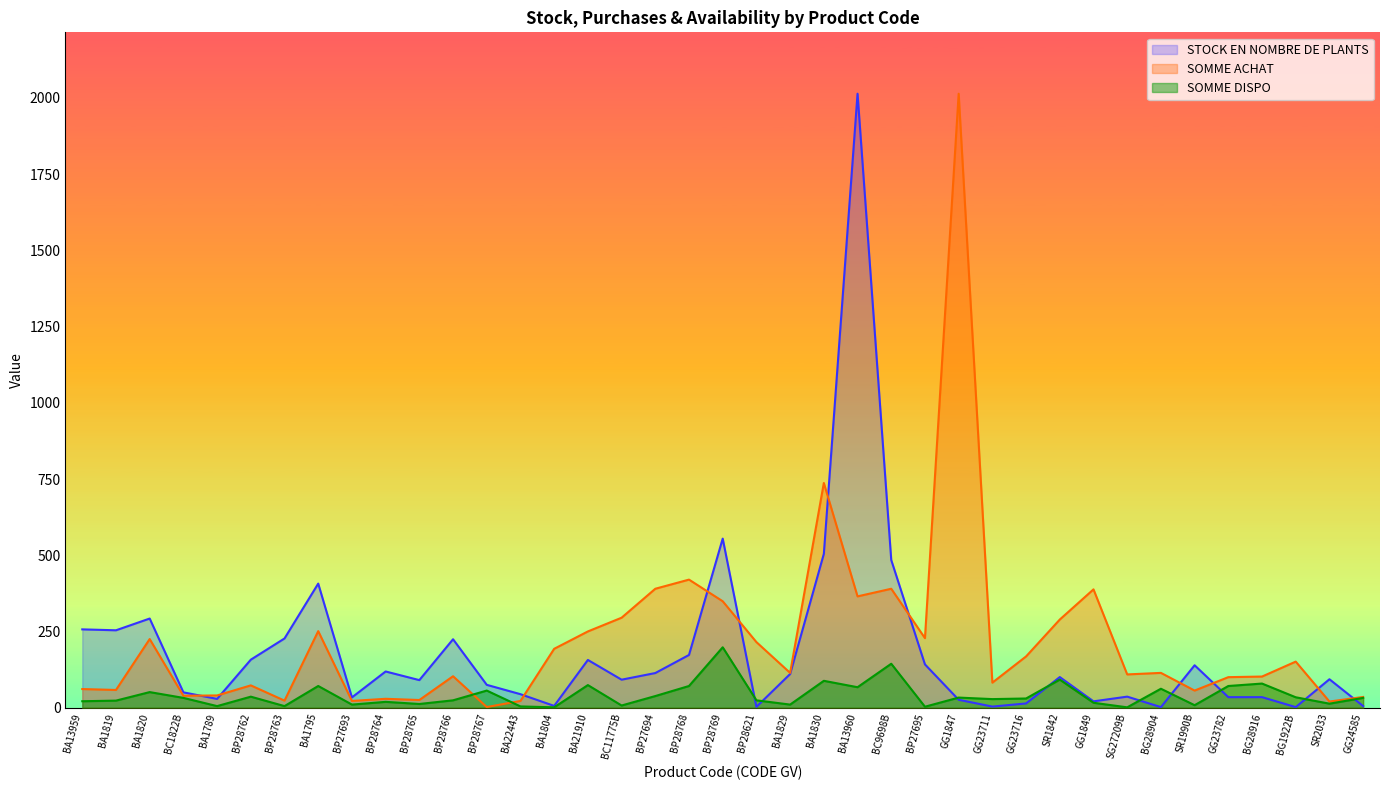

What is the average value of the SOMME ACHAT series?

219.2